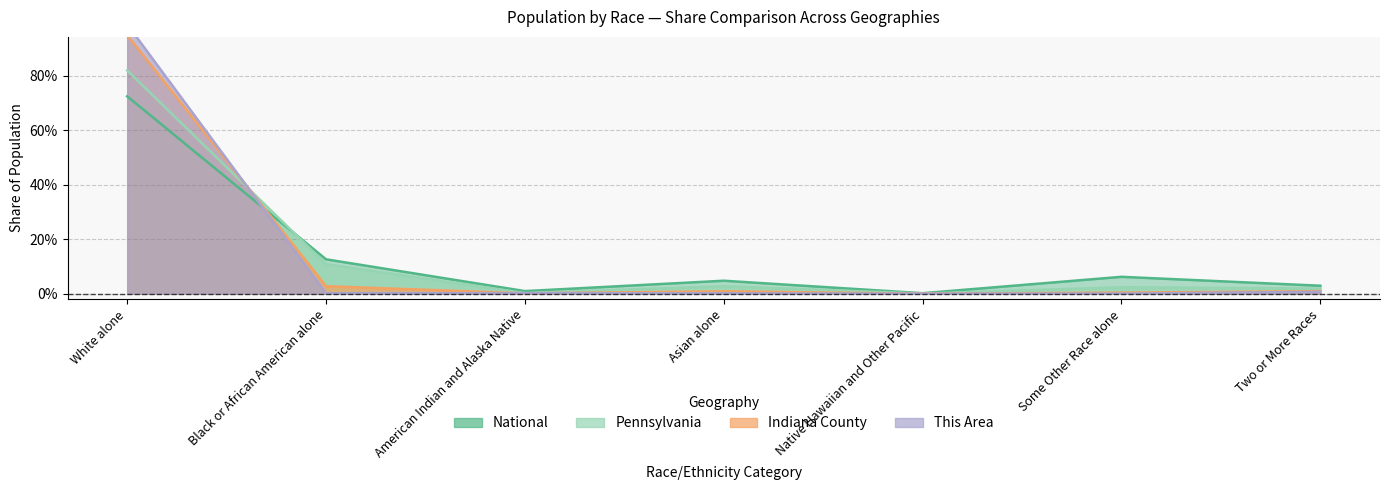

At Black or African American alone, list the series in order from smallest to largest.

This Area, Indiana County, Pennsylvania, National